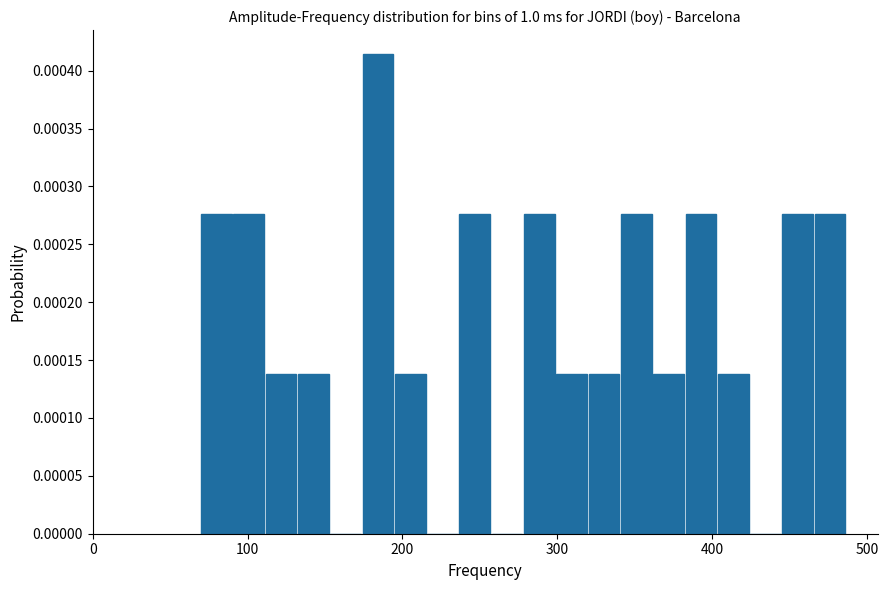

Read against the x-axis, roughly where is the centre of the tallest bar?

180